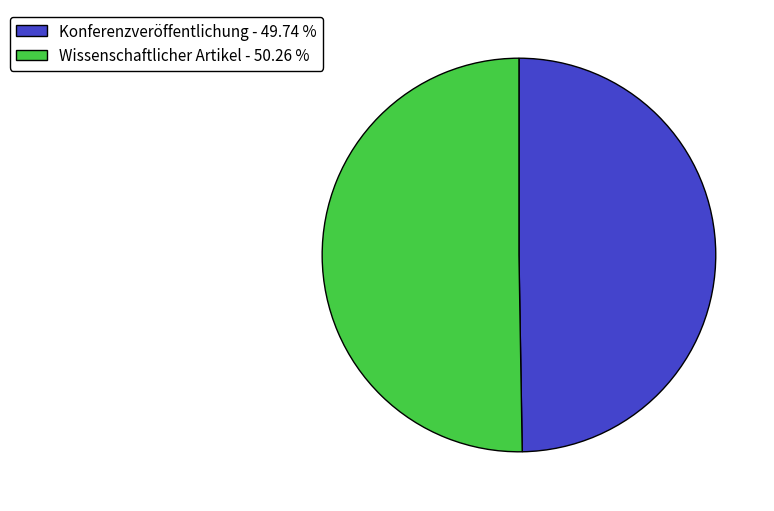

Rank the categories by value from highest to lowest.

Wissenschaftlicher Artikel, Konferenzveröffentlichung